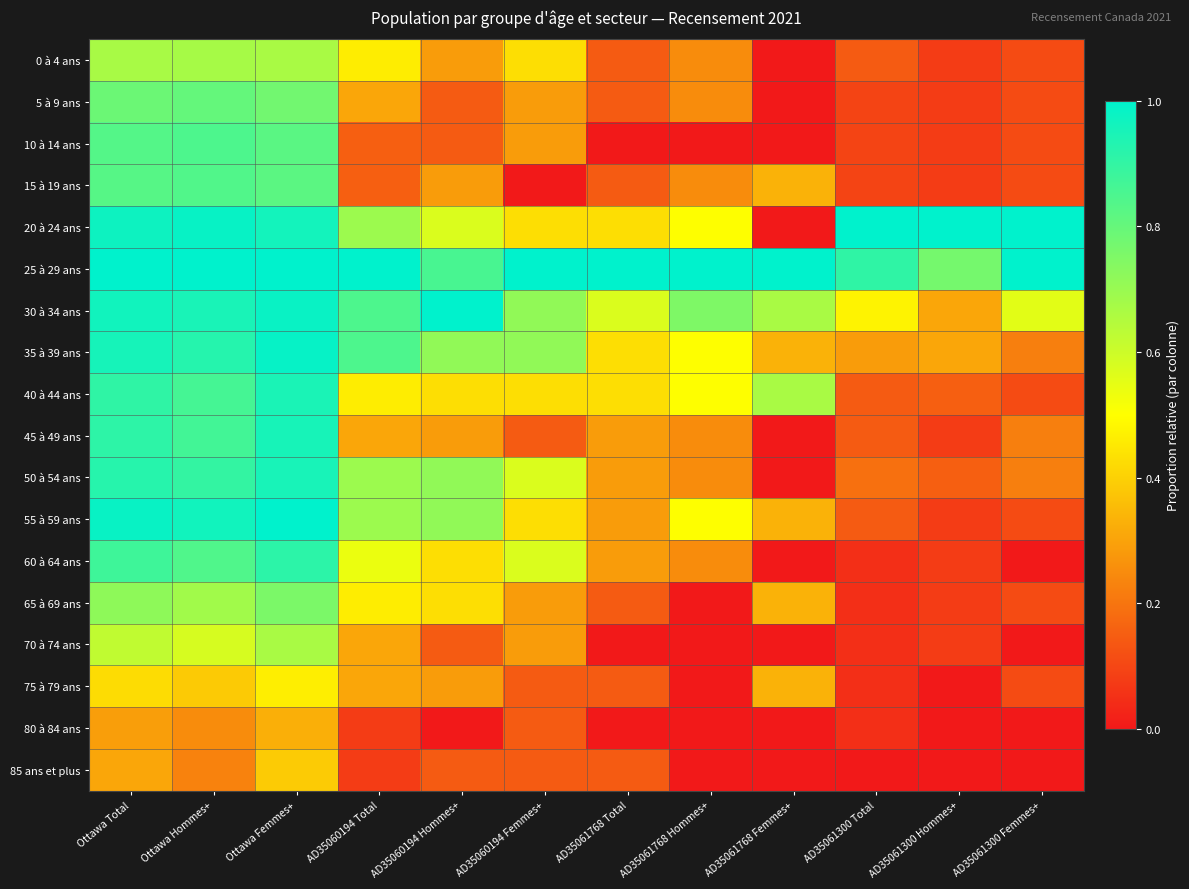

Reading left to right, extract all data points from this chart.

0 à 4 ans: Ottawa Total=0.7	Ottawa Hommes+=0.7	Ottawa Femmes+=0.7	AD35060194 Total=0.5	AD35060194 Hommes+=0.3	AD35060194 Femmes+=0.4	AD35061768 Total=0.1	AD35061768 Hommes+=0.2	AD35061768 Femmes+=0.0	AD35061300 Total=0.1	AD35061300 Hommes+=0.1	AD35061300 Femmes+=0.1
5 à 9 ans: Ottawa Total=0.8	Ottawa Hommes+=0.8	Ottawa Femmes+=0.8	AD35060194 Total=0.3	AD35060194 Hommes+=0.1	AD35060194 Femmes+=0.3	AD35061768 Total=0.1	AD35061768 Hommes+=0.2	AD35061768 Femmes+=0.0	AD35061300 Total=0.1	AD35061300 Hommes+=0.1	AD35061300 Femmes+=0.1
10 à 14 ans: Ottawa Total=0.8	Ottawa Hommes+=0.8	Ottawa Femmes+=0.8	AD35060194 Total=0.2	AD35060194 Hommes+=0.1	AD35060194 Femmes+=0.3	AD35061768 Total=0.0	AD35061768 Hommes+=0.0	AD35061768 Femmes+=0.0	AD35061300 Total=0.1	AD35061300 Hommes+=0.1	AD35061300 Femmes+=0.1
15 à 19 ans: Ottawa Total=0.8	Ottawa Hommes+=0.8	Ottawa Femmes+=0.8	AD35060194 Total=0.2	AD35060194 Hommes+=0.3	AD35060194 Femmes+=0.0	AD35061768 Total=0.1	AD35061768 Hommes+=0.2	AD35061768 Femmes+=0.3	AD35061300 Total=0.1	AD35061300 Hommes+=0.1	AD35061300 Femmes+=0.1
20 à 24 ans: Ottawa Total=1.0	Ottawa Hommes+=1.0	Ottawa Femmes+=1.0	AD35060194 Total=0.7	AD35060194 Hommes+=0.6	AD35060194 Femmes+=0.4	AD35061768 Total=0.4	AD35061768 Hommes+=0.5	AD35061768 Femmes+=0.0	AD35061300 Total=1.0	AD35061300 Hommes+=1.0	AD35061300 Femmes+=1.0
25 à 29 ans: Ottawa Total=1.0	Ottawa Hommes+=1.0	Ottawa Femmes+=1.0	AD35060194 Total=1.0	AD35060194 Hommes+=0.9	AD35060194 Femmes+=1.0	AD35061768 Total=1.0	AD35061768 Hommes+=1.0	AD35061768 Femmes+=1.0	AD35061300 Total=0.9	AD35061300 Hommes+=0.8	AD35061300 Femmes+=1.0
30 à 34 ans: Ottawa Total=1.0	Ottawa Hommes+=0.9	Ottawa Femmes+=1.0	AD35060194 Total=0.8	AD35060194 Hommes+=1.0	AD35060194 Femmes+=0.7	AD35061768 Total=0.6	AD35061768 Hommes+=0.8	AD35061768 Femmes+=0.7	AD35061300 Total=0.5	AD35061300 Hommes+=0.3	AD35061300 Femmes+=0.6
35 à 39 ans: Ottawa Total=1.0	Ottawa Hommes+=0.9	Ottawa Femmes+=1.0	AD35060194 Total=0.8	AD35060194 Hommes+=0.7	AD35060194 Femmes+=0.7	AD35061768 Total=0.4	AD35061768 Hommes+=0.5	AD35061768 Femmes+=0.3	AD35061300 Total=0.3	AD35061300 Hommes+=0.3	AD35061300 Femmes+=0.2
40 à 44 ans: Ottawa Total=0.9	Ottawa Hommes+=0.9	Ottawa Femmes+=0.9	AD35060194 Total=0.5	AD35060194 Hommes+=0.4	AD35060194 Femmes+=0.4	AD35061768 Total=0.4	AD35061768 Hommes+=0.5	AD35061768 Femmes+=0.7	AD35061300 Total=0.1	AD35061300 Hommes+=0.2	AD35061300 Femmes+=0.1
45 à 49 ans: Ottawa Total=0.9	Ottawa Hommes+=0.9	Ottawa Femmes+=1.0	AD35060194 Total=0.3	AD35060194 Hommes+=0.3	AD35060194 Femmes+=0.1	AD35061768 Total=0.3	AD35061768 Hommes+=0.2	AD35061768 Femmes+=0.0	AD35061300 Total=0.1	AD35061300 Hommes+=0.1	AD35061300 Femmes+=0.2
50 à 54 ans: Ottawa Total=0.9	Ottawa Hommes+=0.9	Ottawa Femmes+=1.0	AD35060194 Total=0.7	AD35060194 Hommes+=0.7	AD35060194 Femmes+=0.6	AD35061768 Total=0.3	AD35061768 Hommes+=0.2	AD35061768 Femmes+=0.0	AD35061300 Total=0.2	AD35061300 Hommes+=0.2	AD35061300 Femmes+=0.2
55 à 59 ans: Ottawa Total=1.0	Ottawa Hommes+=1.0	Ottawa Femmes+=1.0	AD35060194 Total=0.7	AD35060194 Hommes+=0.7	AD35060194 Femmes+=0.4	AD35061768 Total=0.3	AD35061768 Hommes+=0.5	AD35061768 Femmes+=0.3	AD35061300 Total=0.1	AD35061300 Hommes+=0.1	AD35061300 Femmes+=0.1
60 à 64 ans: Ottawa Total=0.9	Ottawa Hommes+=0.8	Ottawa Femmes+=0.9	AD35060194 Total=0.5	AD35060194 Hommes+=0.4	AD35060194 Femmes+=0.6	AD35061768 Total=0.3	AD35061768 Hommes+=0.2	AD35061768 Femmes+=0.0	AD35061300 Total=0.0	AD35061300 Hommes+=0.1	AD35061300 Femmes+=0.0
65 à 69 ans: Ottawa Total=0.7	Ottawa Hommes+=0.7	Ottawa Femmes+=0.8	AD35060194 Total=0.5	AD35060194 Hommes+=0.4	AD35060194 Femmes+=0.3	AD35061768 Total=0.1	AD35061768 Hommes+=0.0	AD35061768 Femmes+=0.3	AD35061300 Total=0.0	AD35061300 Hommes+=0.1	AD35061300 Femmes+=0.1
70 à 74 ans: Ottawa Total=0.6	Ottawa Hommes+=0.6	Ottawa Femmes+=0.7	AD35060194 Total=0.3	AD35060194 Hommes+=0.1	AD35060194 Femmes+=0.3	AD35061768 Total=0.0	AD35061768 Hommes+=0.0	AD35061768 Femmes+=0.0	AD35061300 Total=0.0	AD35061300 Hommes+=0.1	AD35061300 Femmes+=0.0
75 à 79 ans: Ottawa Total=0.4	Ottawa Hommes+=0.4	Ottawa Femmes+=0.5	AD35060194 Total=0.3	AD35060194 Hommes+=0.3	AD35060194 Femmes+=0.1	AD35061768 Total=0.1	AD35061768 Hommes+=0.0	AD35061768 Femmes+=0.3	AD35061300 Total=0.0	AD35061300 Hommes+=0.0	AD35061300 Femmes+=0.1
80 à 84 ans: Ottawa Total=0.3	Ottawa Hommes+=0.3	Ottawa Femmes+=0.3	AD35060194 Total=0.1	AD35060194 Hommes+=0.0	AD35060194 Femmes+=0.1	AD35061768 Total=0.0	AD35061768 Hommes+=0.0	AD35061768 Femmes+=0.0	AD35061300 Total=0.0	AD35061300 Hommes+=0.0	AD35061300 Femmes+=0.0
85 ans et plus: Ottawa Total=0.3	Ottawa Hommes+=0.2	Ottawa Femmes+=0.4	AD35060194 Total=0.1	AD35060194 Hommes+=0.1	AD35060194 Femmes+=0.1	AD35061768 Total=0.1	AD35061768 Hommes+=0.0	AD35061768 Femmes+=0.0	AD35061300 Total=0.0	AD35061300 Hommes+=0.0	AD35061300 Femmes+=0.0